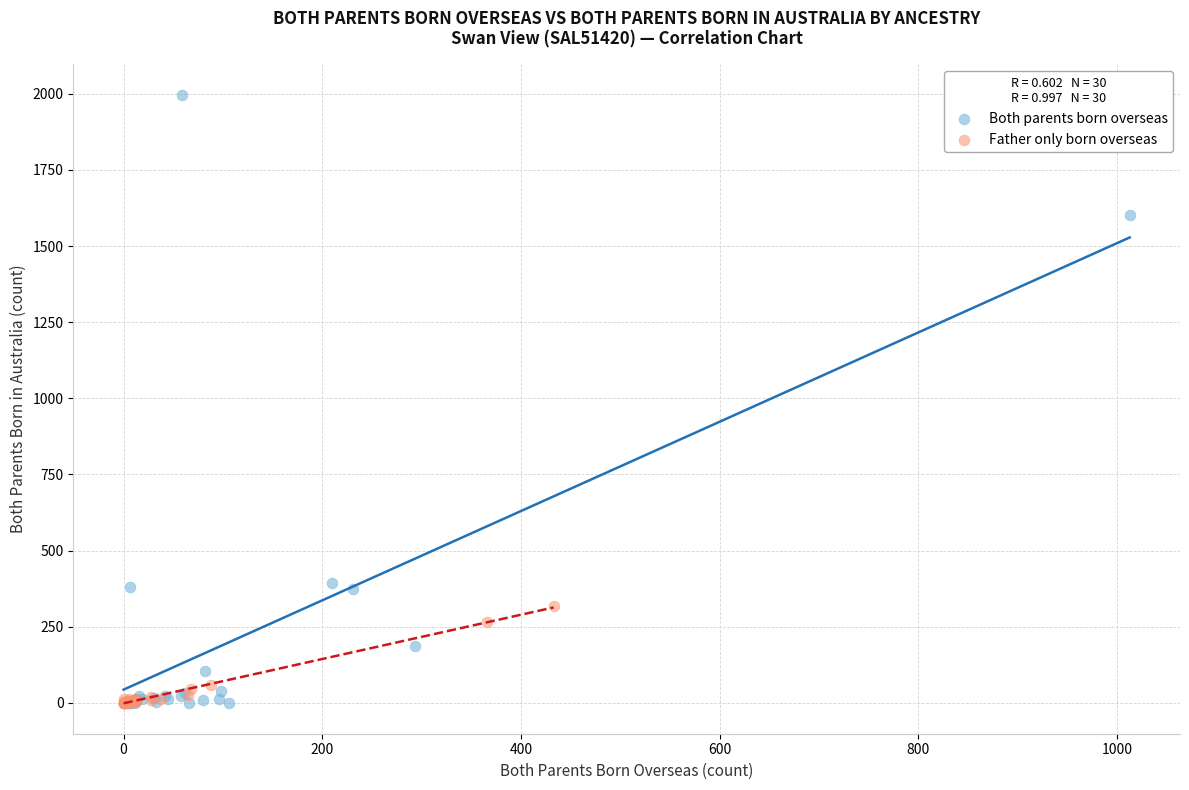

Which series contains the highest Y value?

Both parents born overseas